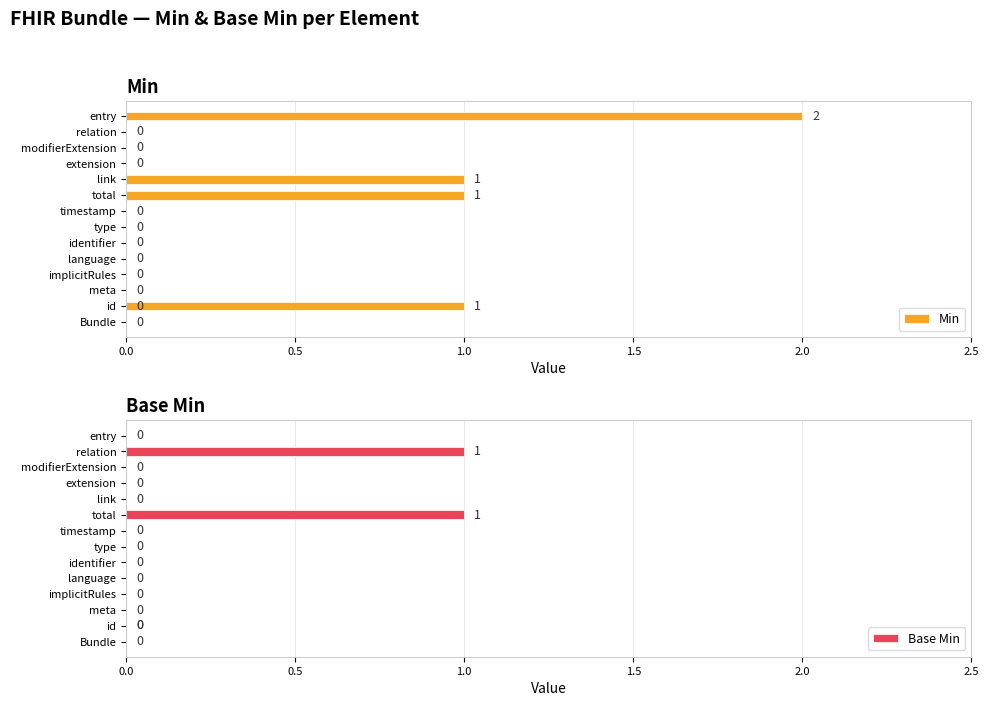

What is the maximum value shown in the chart?

2